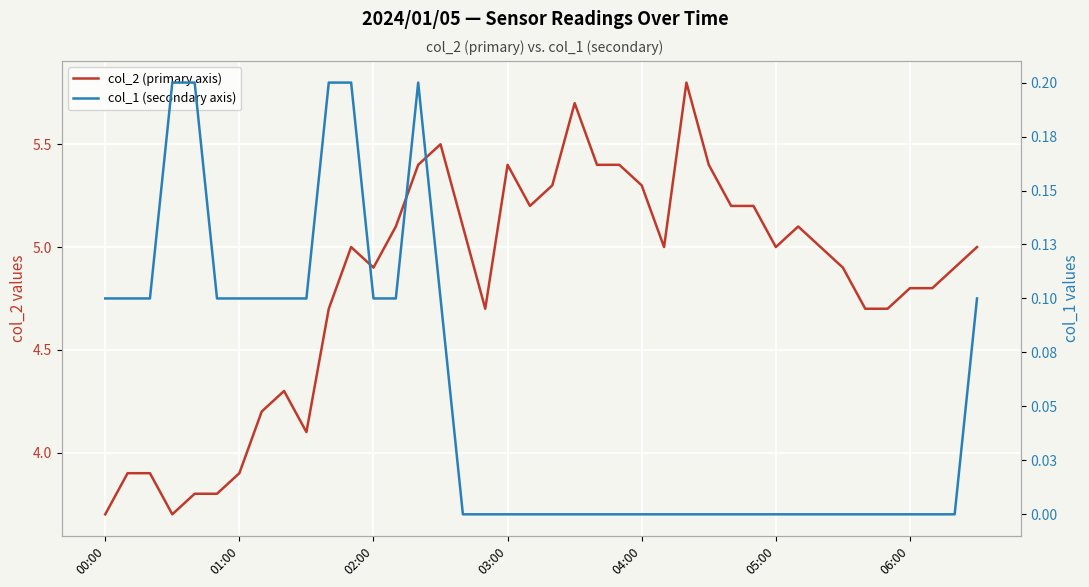

What is the difference between the highest and lowest values at 34?

4.7